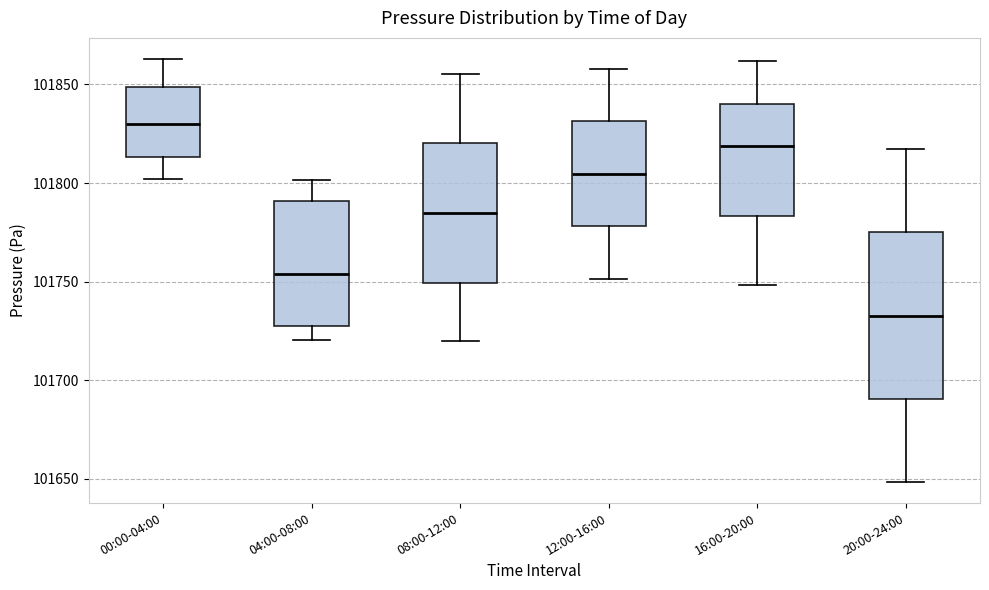

Where does the lower whisker of the box for 12:00-16:00 end on the y-axis? The values are not printed on the chart, so give them approximately, as read against the axis.

101750